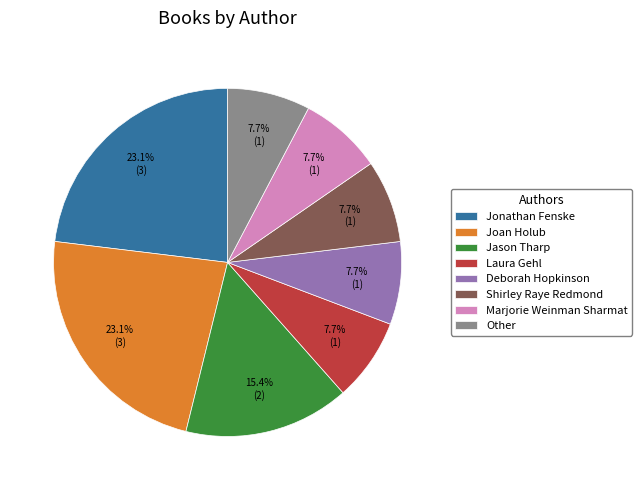

Is Jason Tharp the majority of the pie?

No